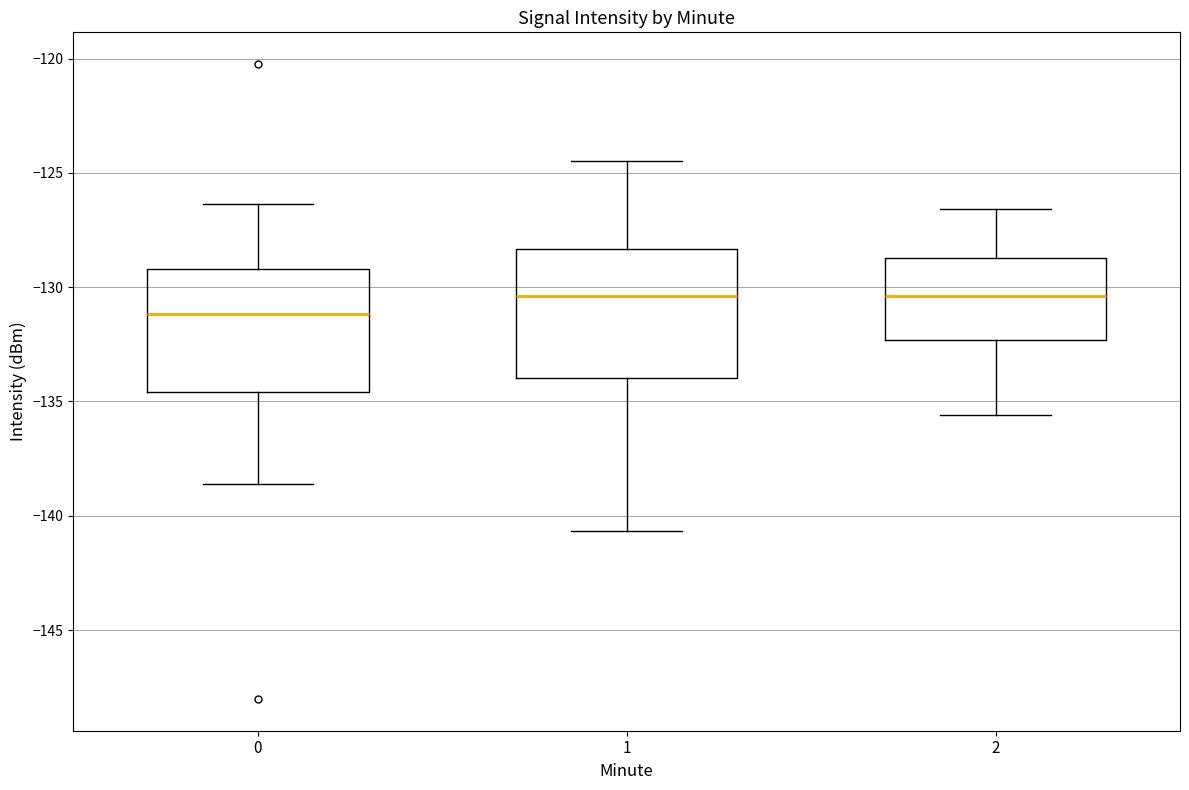

Reading left to right, transcribe this box plot: for each box, give where its median line is, the range the box spans, and where its two whiskers end, as read against the y-axis. The values are not printed on the chart, so give them approximately, as read against the axis.

0: median -131.0, box -134.5 to -129.0, whiskers -138.5 to -126.5
1: median -130.5, box -134.0 to -128.5, whiskers -140.5 to -124.5
2: median -130.5, box -132.5 to -128.5, whiskers -135.5 to -126.5